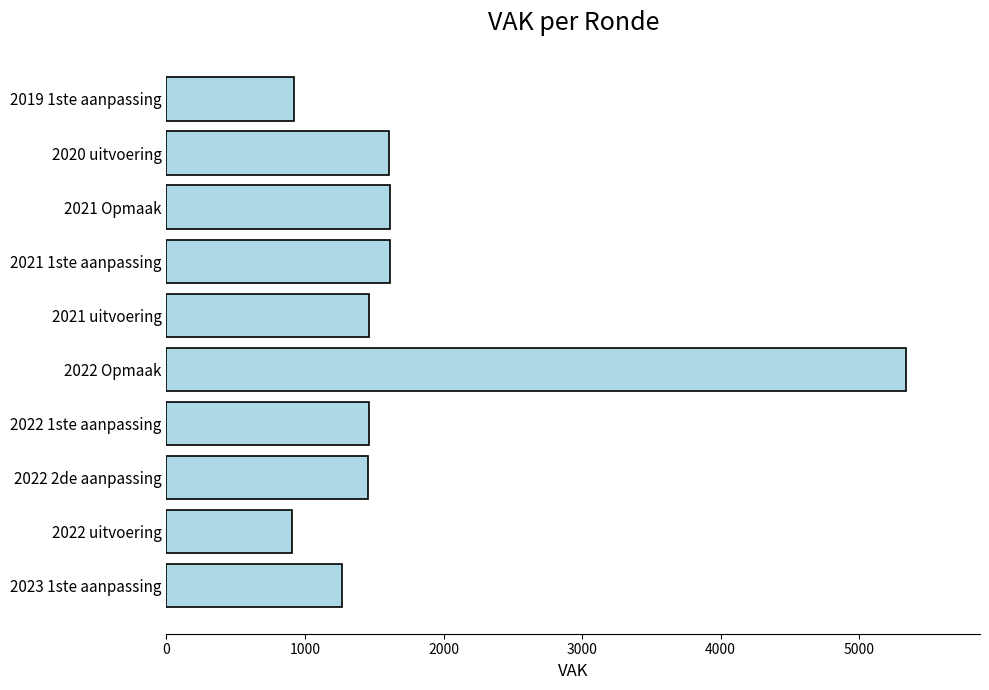

What is the change in value from 2019 1ste aanpassing to 2021 uitvoering?

+545